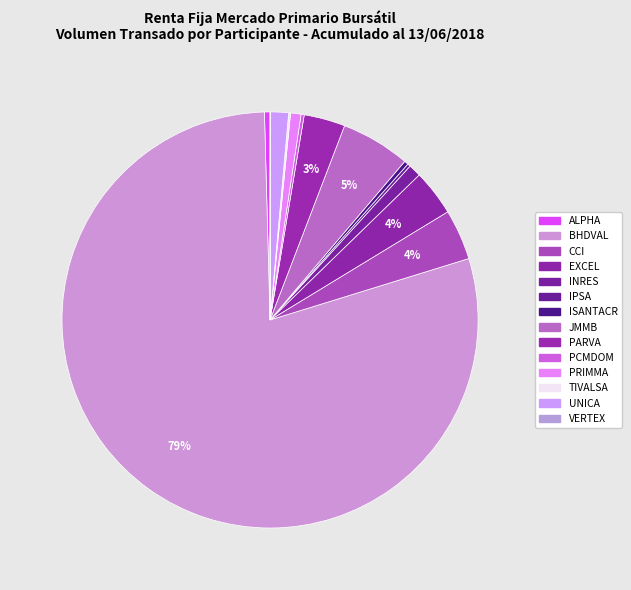

To the nearest percent, what portion does JMMB represent?

5%